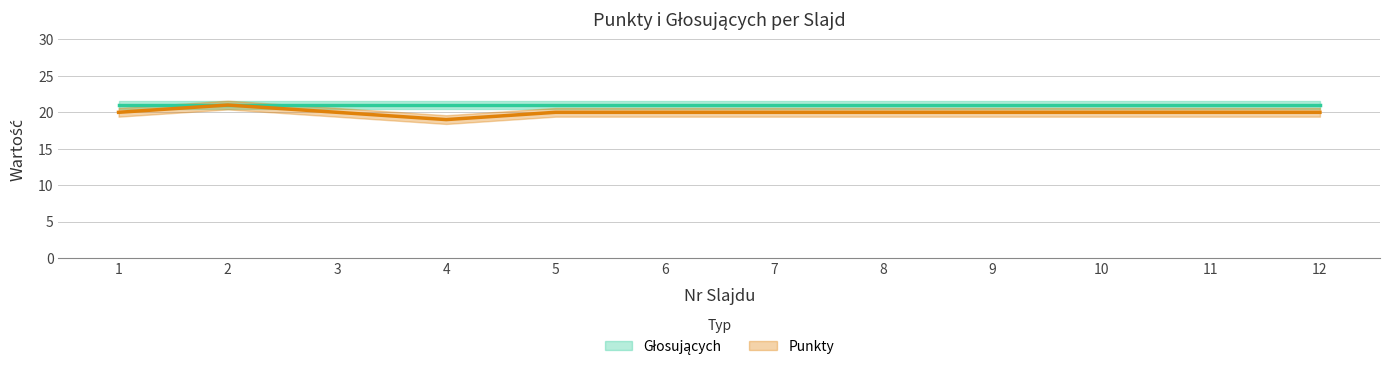

The value at 3 is 20. True or false?

True